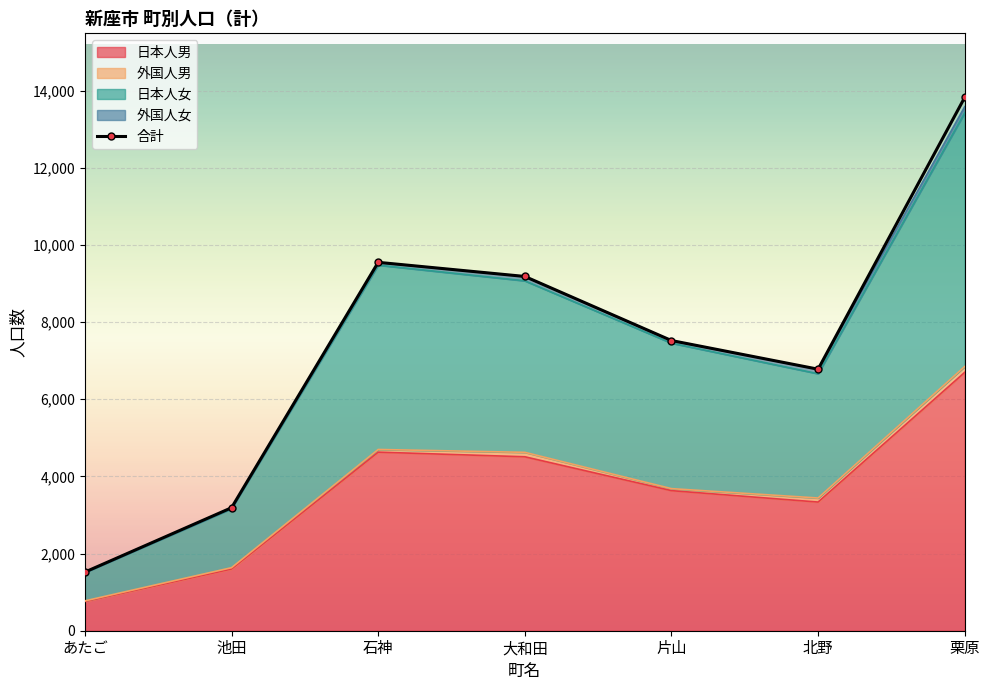

The value of 合計 at 池田 is 5280. True or false?

False